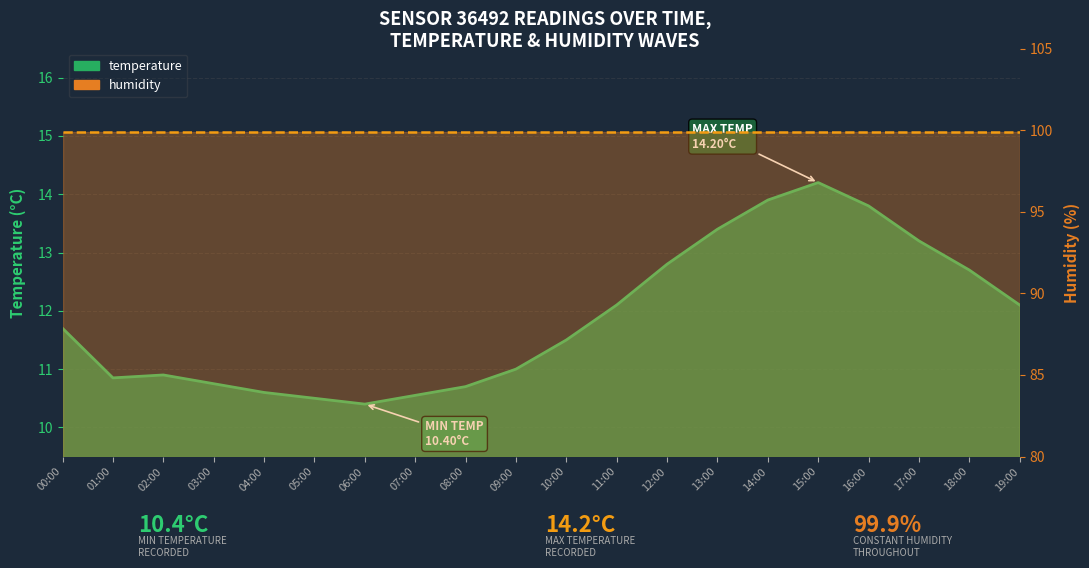

Rank the categories by value from highest to lowest.

15:00, 14:00, 16:00, 13:00, 17:00, 12:00, 18:00, 11:00, 19:00, 00:00, 10:00, 09:00, 02:00, 01:00, 03:00, 08:00, 04:00, 07:00, 05:00, 06:00